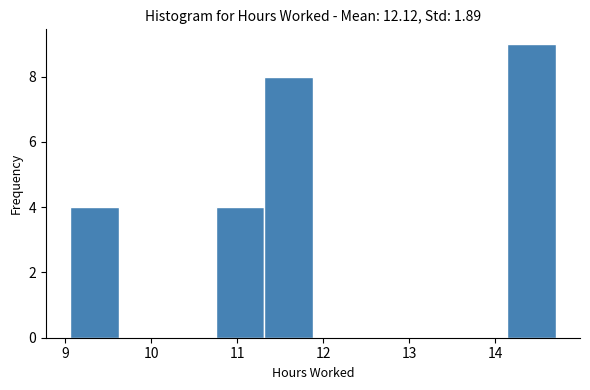

Reading left to right, list every bar in this chart as the range it spans on the x-axis followed by its height. Neither the bar edges nor the heights are printed on the chart, so give them approximately, as read against the axes.

9.1 to 9.6: 4
9.6 to 10.2: 0
10.2 to 10.8: 0
10.8 to 11.3: 4
11.3 to 11.9: 8
11.9 to 12.4: 0
12.4 to 13.0: 0
13.0 to 13.6: 0
13.6 to 14.1: 0
14.1 to 14.7: 9